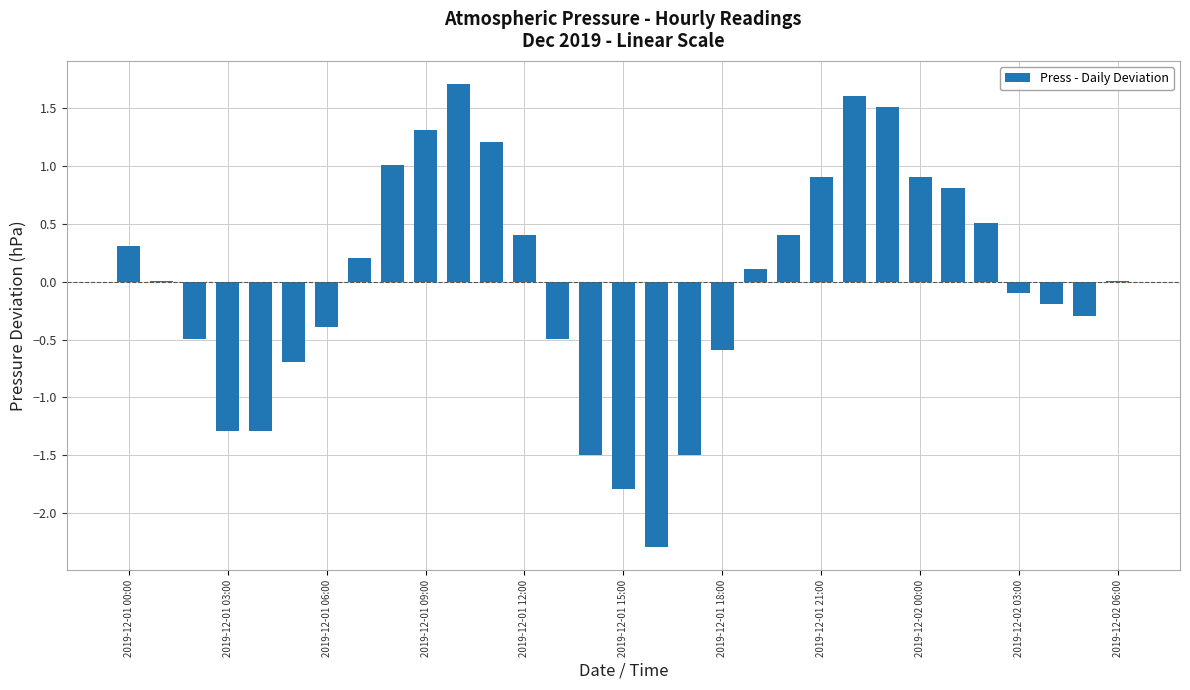

What is the maximum value shown in the chart?

1.7